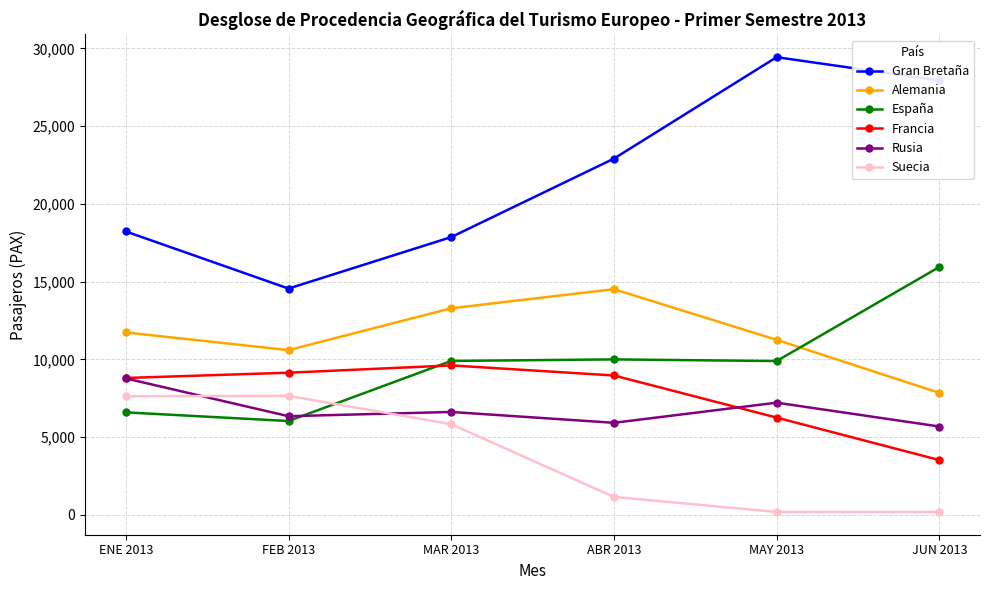

List the series in order of their peak value, lowest first.

Suecia, Rusia, Francia, Alemania, España, Gran Bretaña